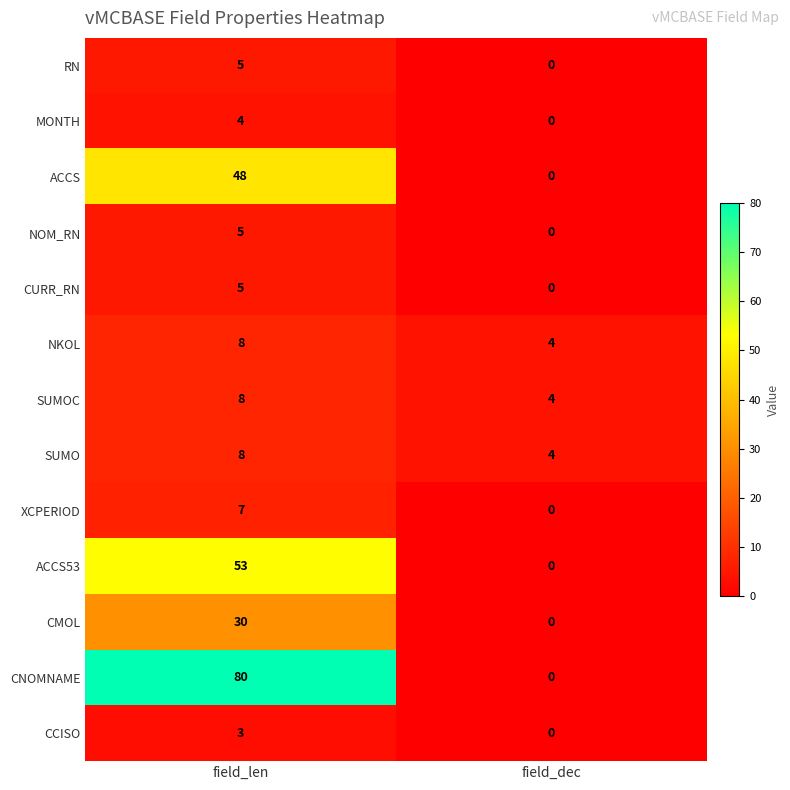

Reading right to left, extract all data points from this chart.

RN: field_dec=0	field_len=5
MONTH: field_dec=0	field_len=4
ACCS: field_dec=0	field_len=48
NOM_RN: field_dec=0	field_len=5
CURR_RN: field_dec=0	field_len=5
NKOL: field_dec=4	field_len=8
SUMOC: field_dec=4	field_len=8
SUMO: field_dec=4	field_len=8
XCPERIOD: field_dec=0	field_len=7
ACCS53: field_dec=0	field_len=53
CMOL: field_dec=0	field_len=30
CNOMNAME: field_dec=0	field_len=80
CCISO: field_dec=0	field_len=3